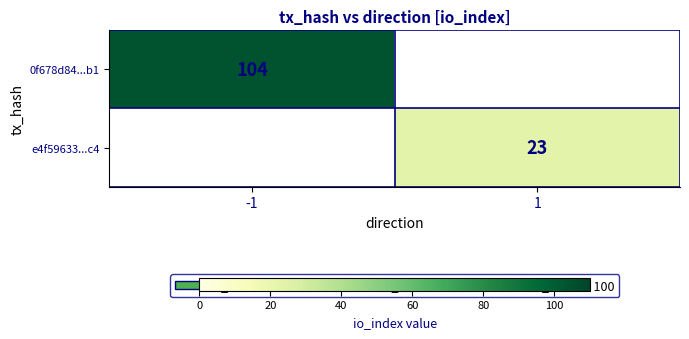

How many series are shown in this chart?

2